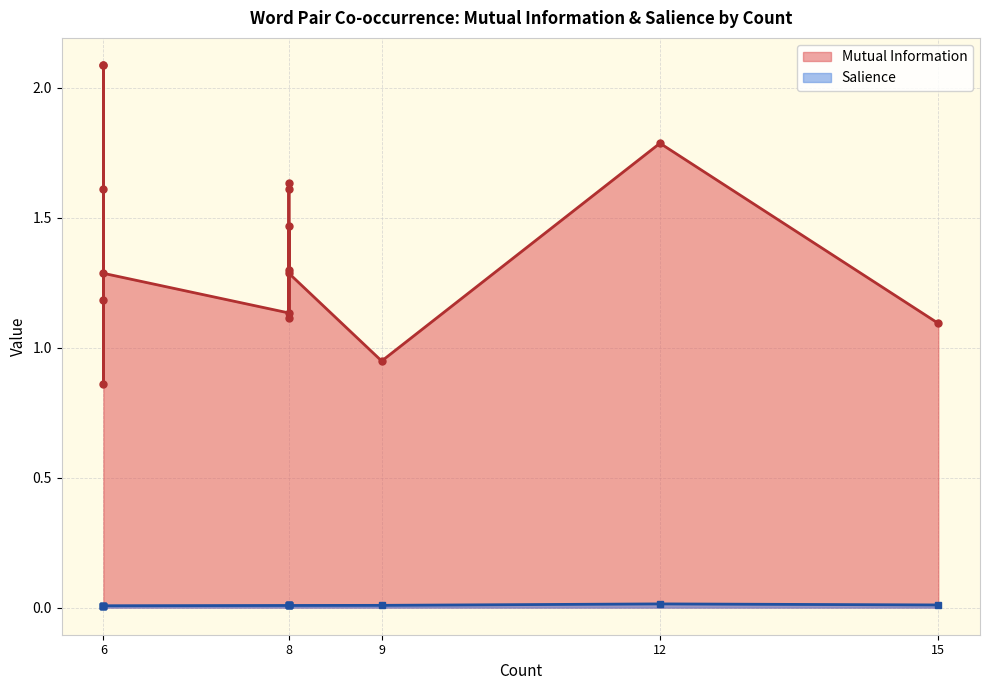

The value of Salience at 6 is 0.0. True or false?

True